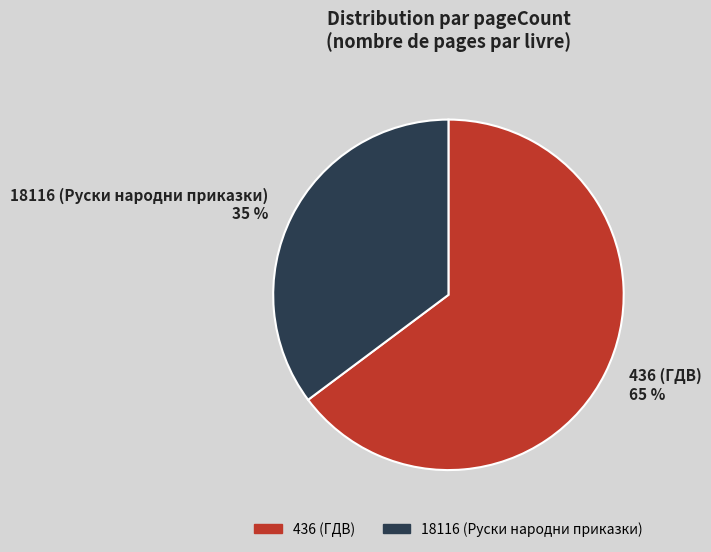

Does 18116 account for over 50% of the chart?

No